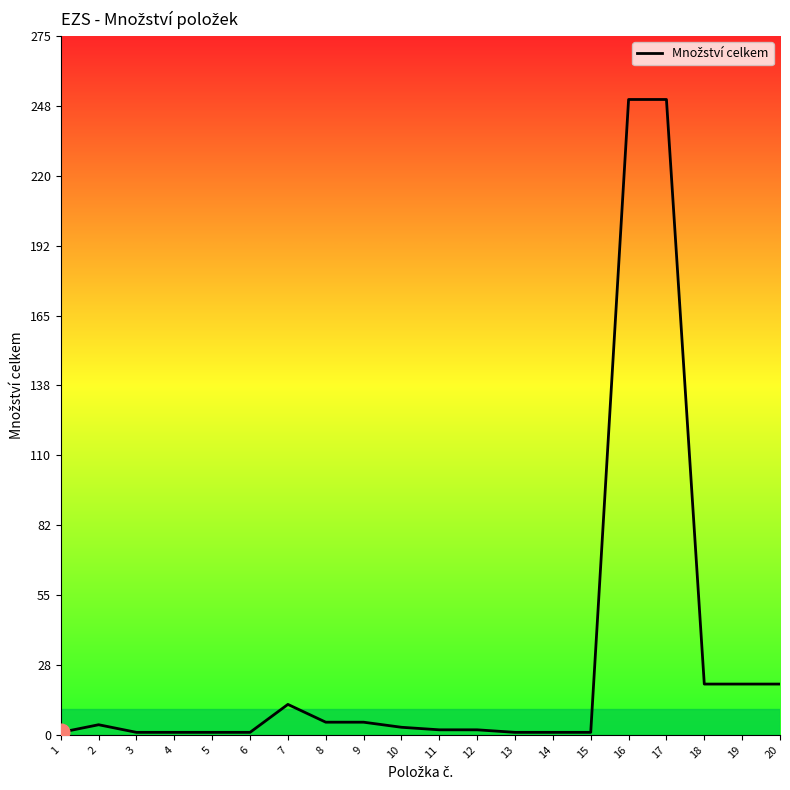

The value at 18 is 5. True or false?

False